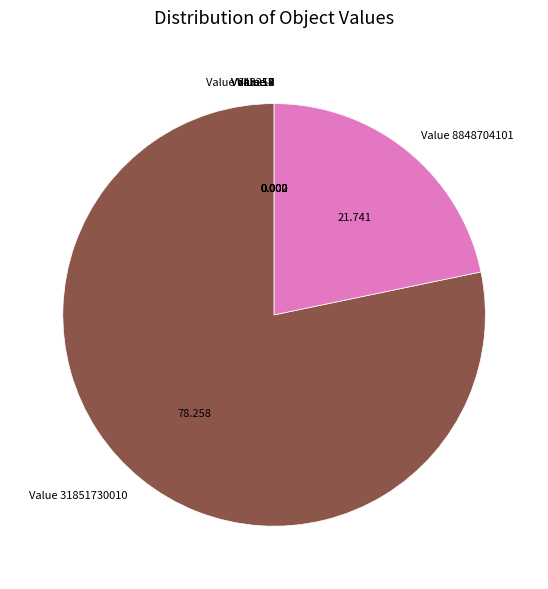

Is Value 31851730010 the majority of the pie?

Yes